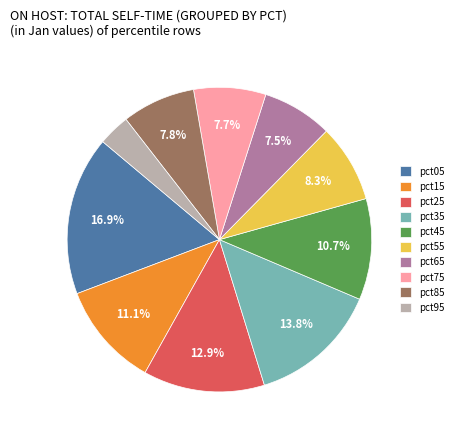

Which category has the smallest portion of the pie?

pct95